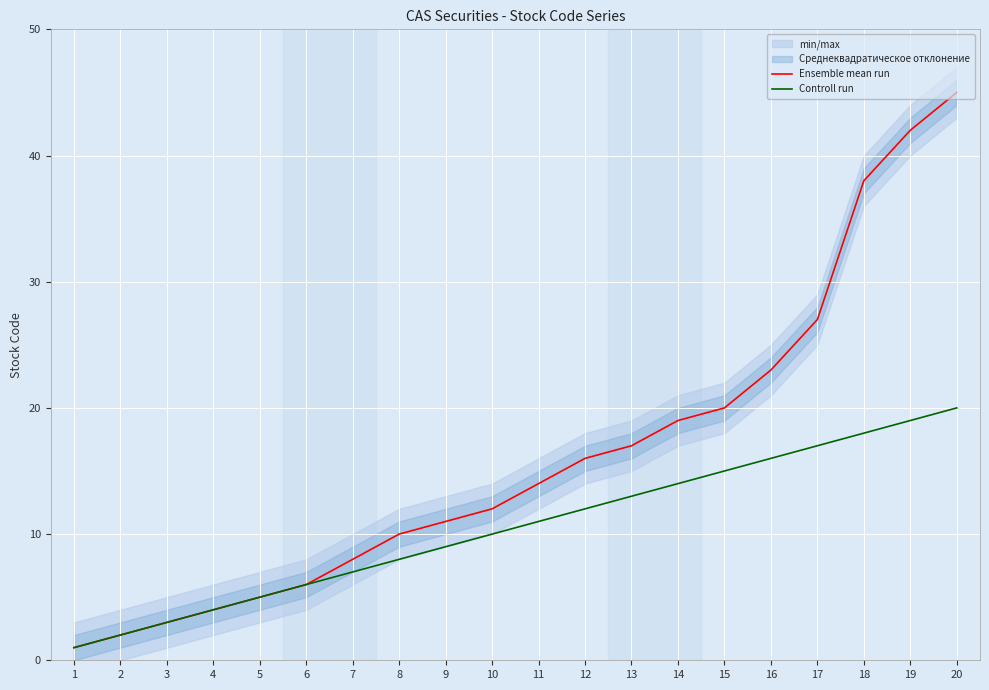

Is this an area chart (filled region under the line)?

No